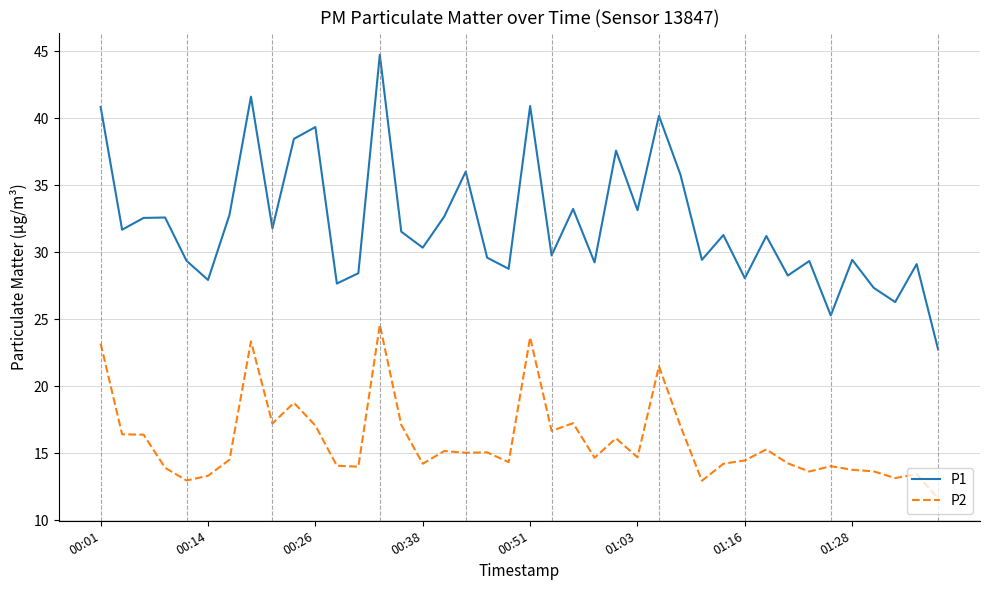

True or false: P1 and P2 intersect in this chart.

False